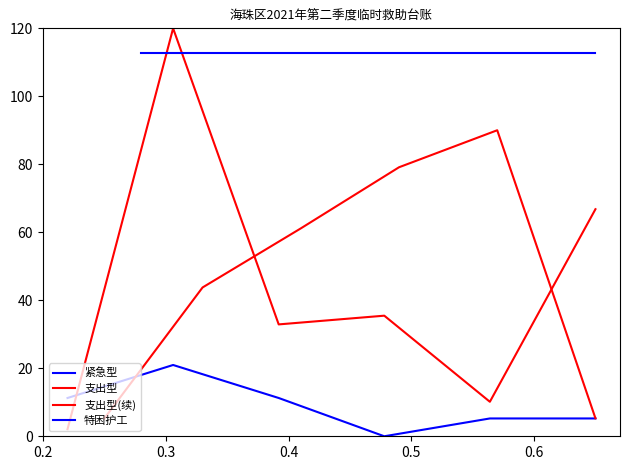

What is the total value across all series at 0.2?

131.3